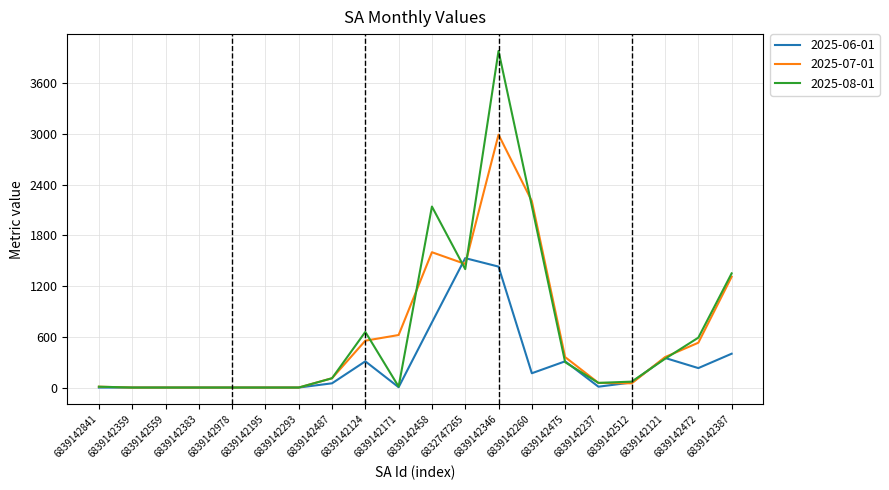

Which series has the widest spread of values?

2025-08-01